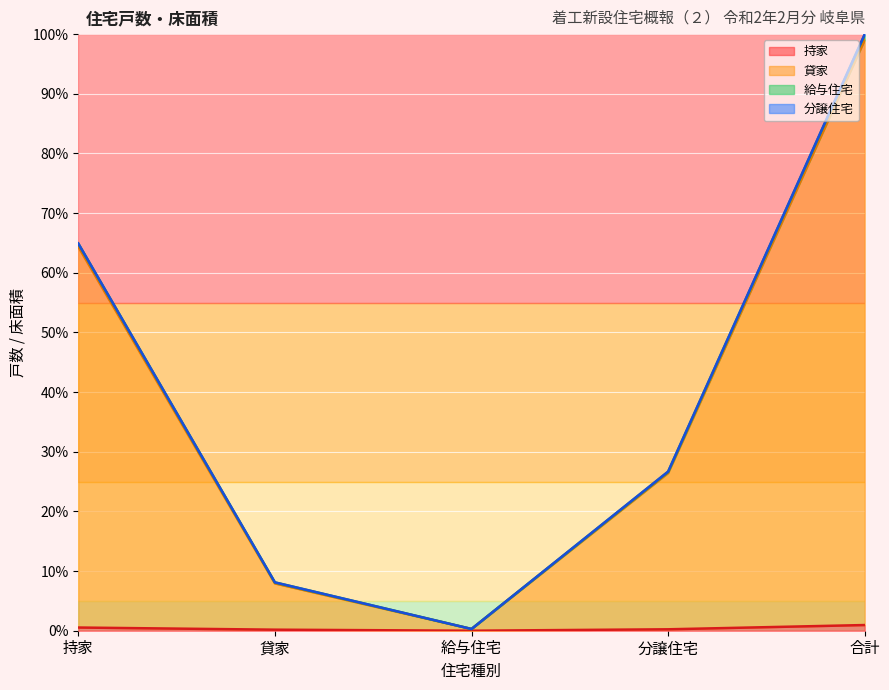

True or false: 貸家 and 給与住宅 intersect in this chart.

False